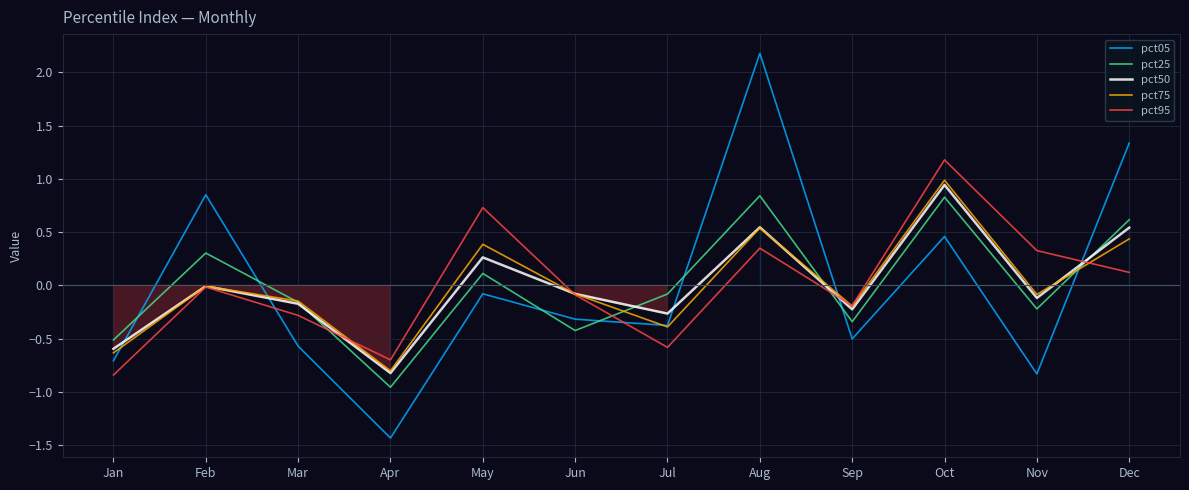

How many data points in pct95 are less than 0?

7